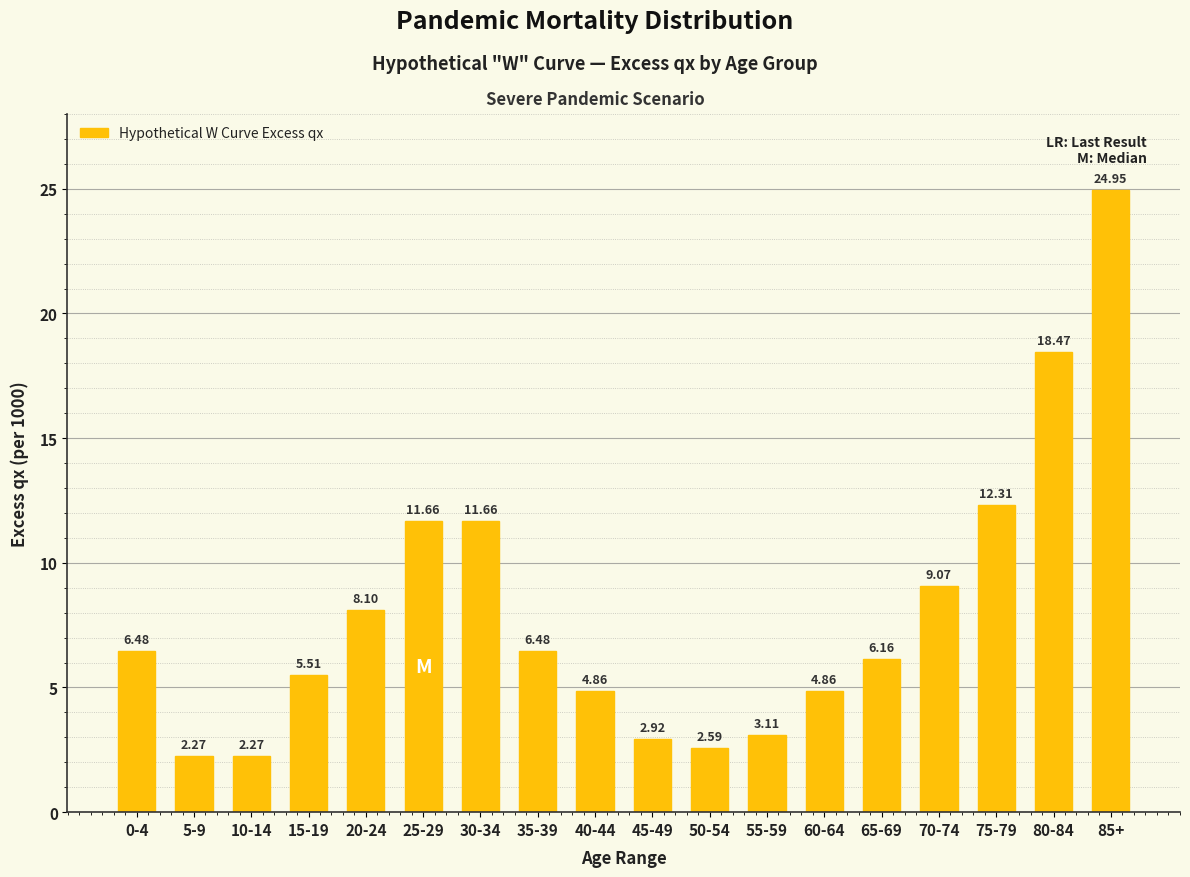

Approximately how many times larger is the value at 50-54 compared to 75-79?

0.2